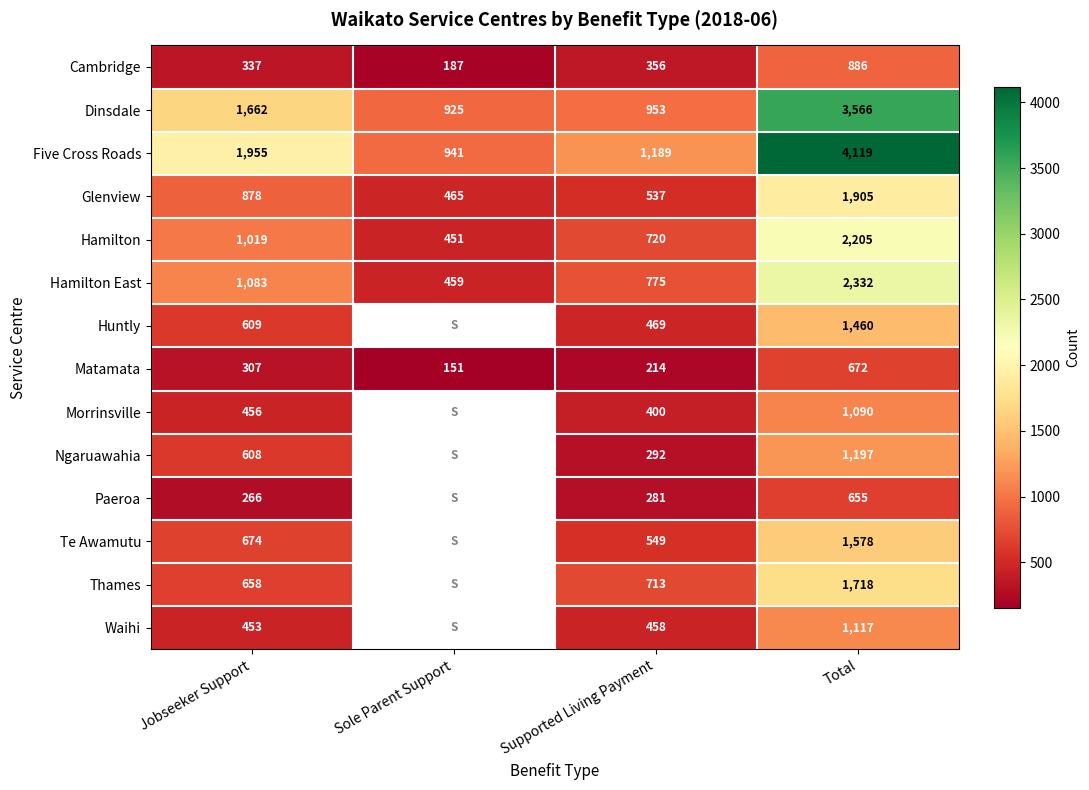

The value of Hamilton at Total is 2205. True or false?

True